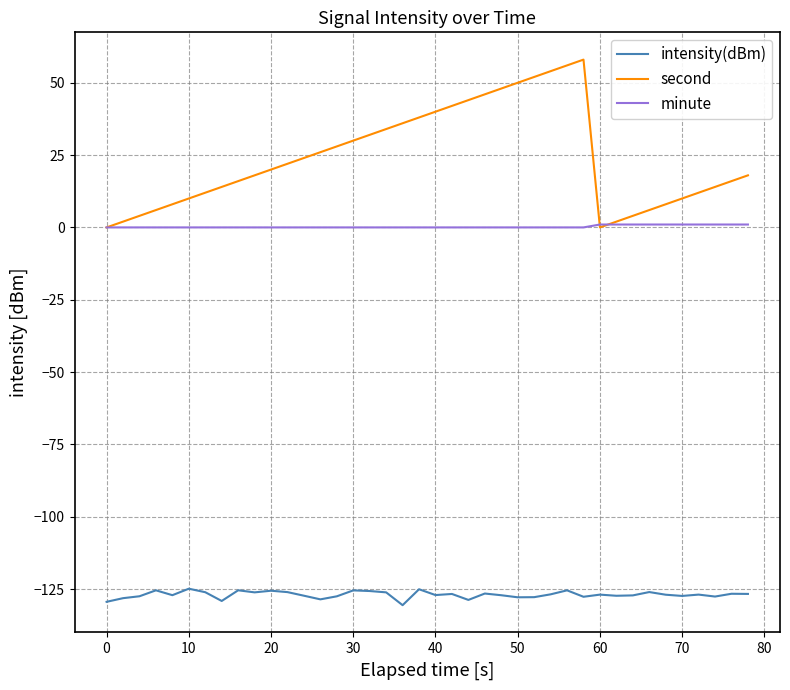

What is the greatest value displayed?

58.0